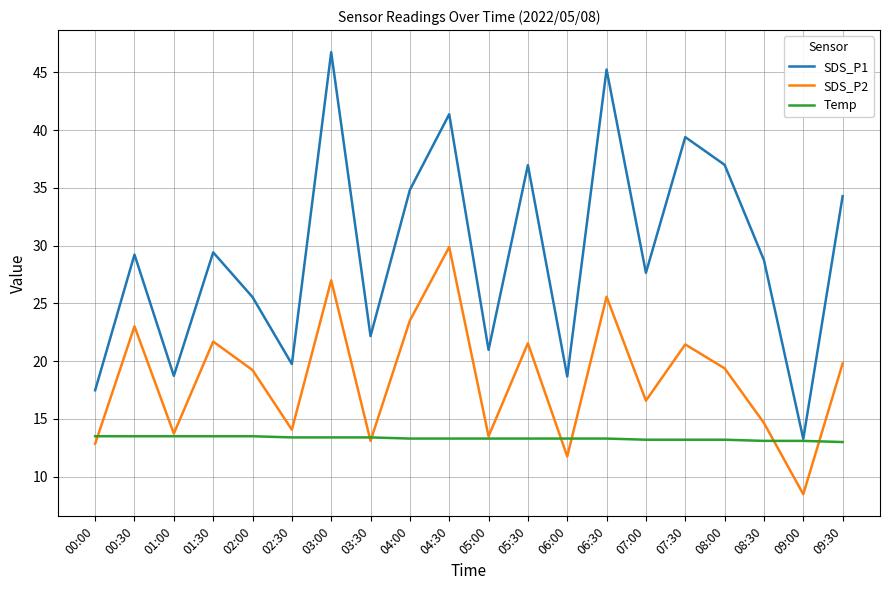

At which category does the chart reach its peak across all series?

03:00